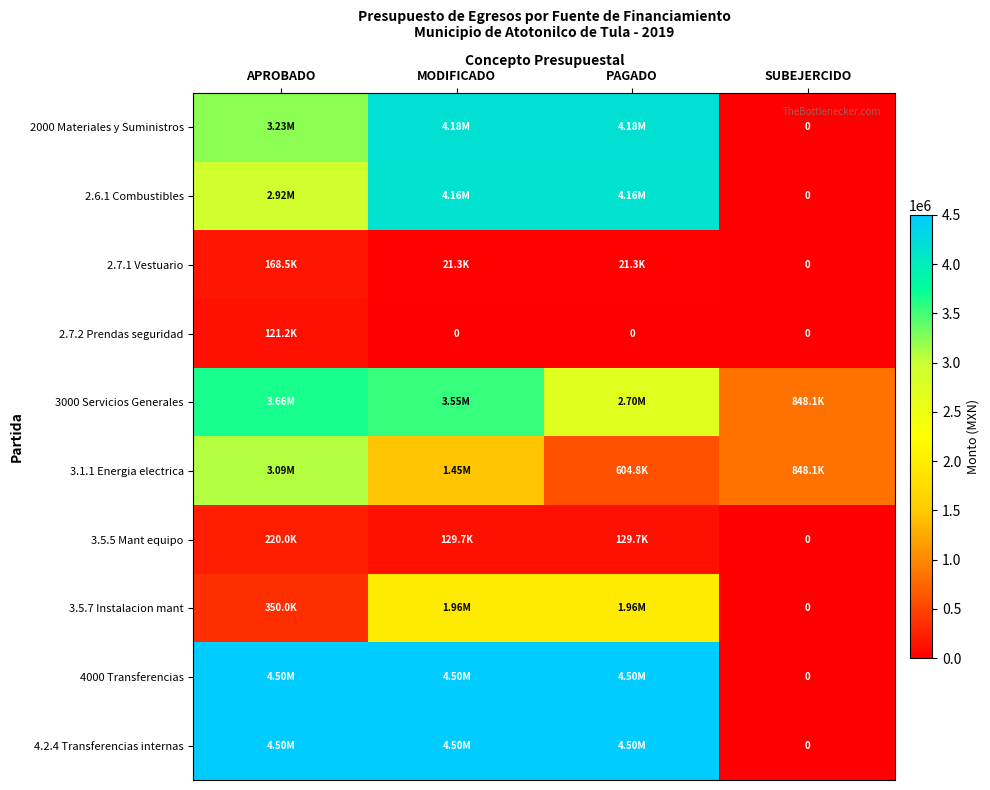

Rank the categories by 3.5.5 Mant equipo value from highest to lowest.

APROBADO, MODIFICADO, PAGADO, SUBEJERCIDO